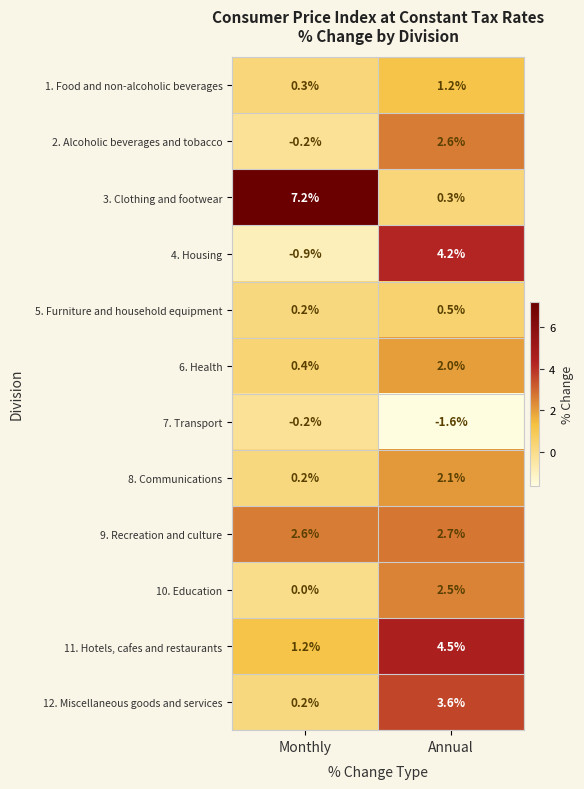

What is the maximum value shown in the chart?

7.2